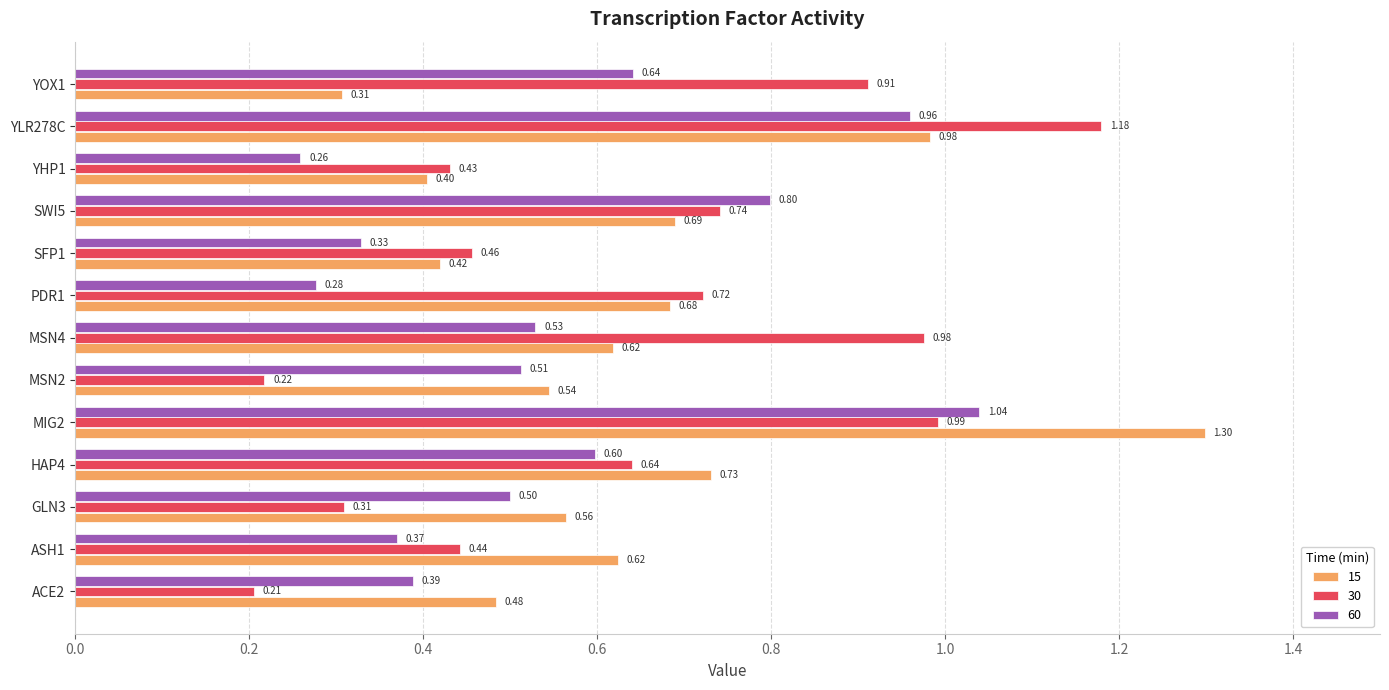

What is the average value of the 60 series?

0.6